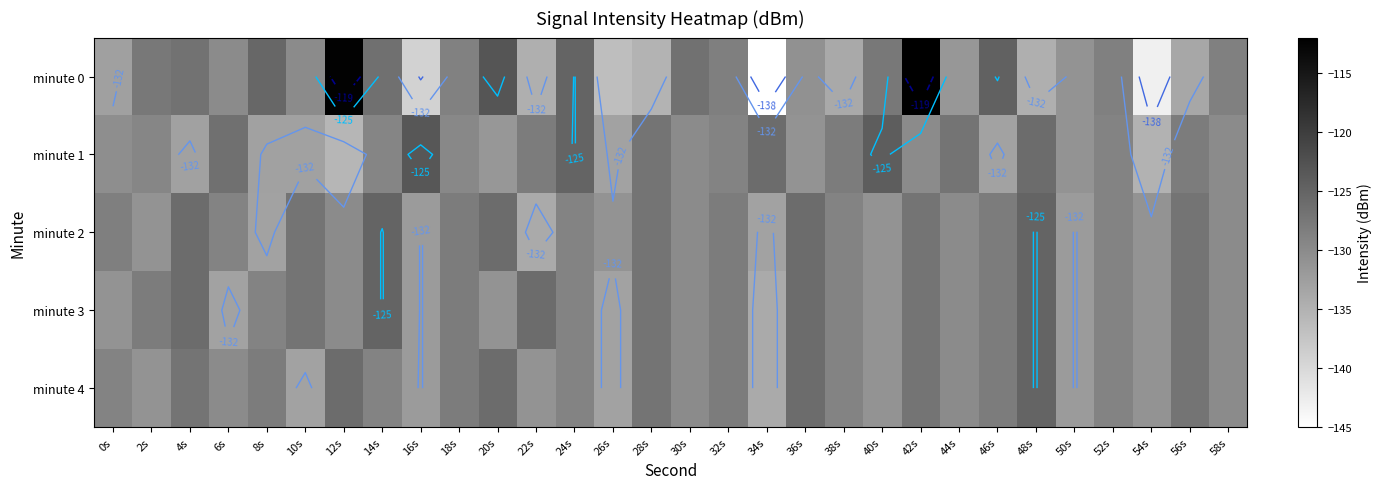

Is the value of minute 4 at 56s greater than the value of minute 3 at 50s?

Yes